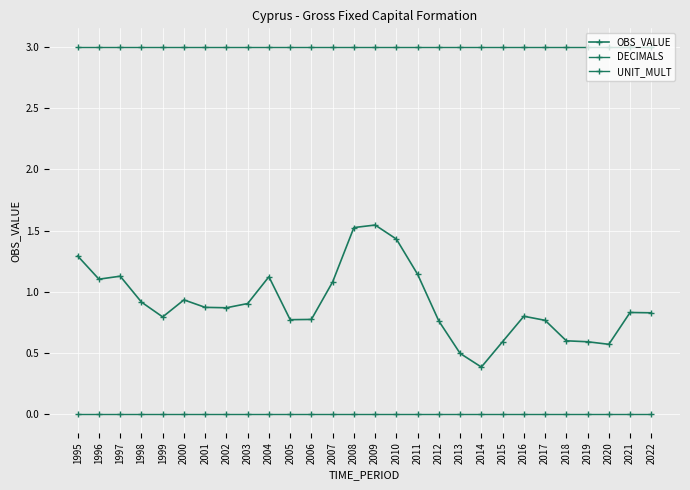

True or false: UNIT_MULT and DECIMALS cross at least once.

False